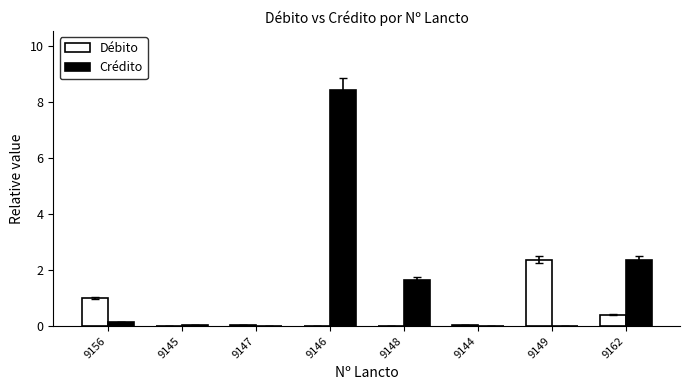

Which series changed the most between 9147 and 9162?

Crédito